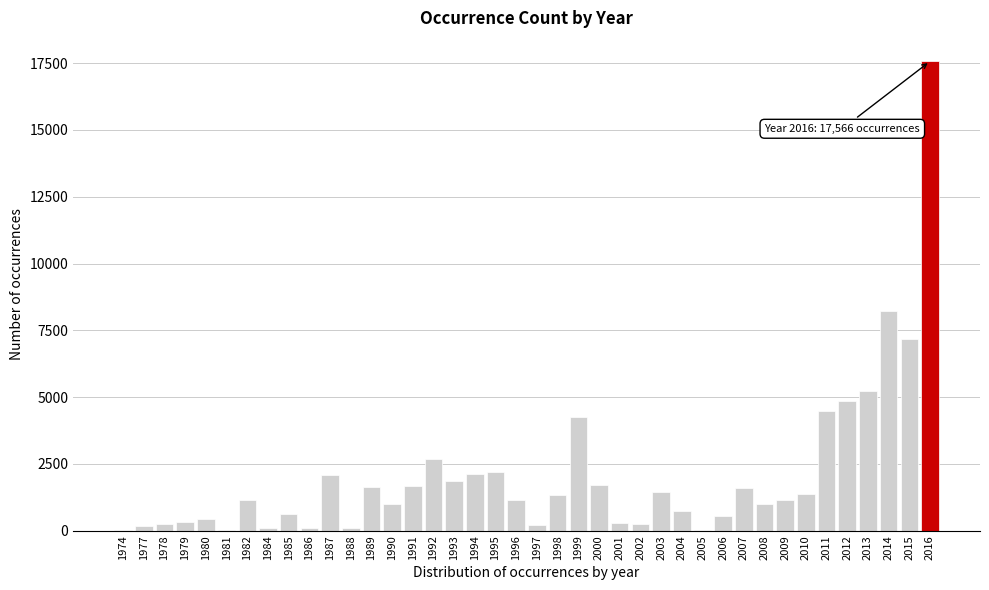

The value at 1994 is 547. True or false?

False